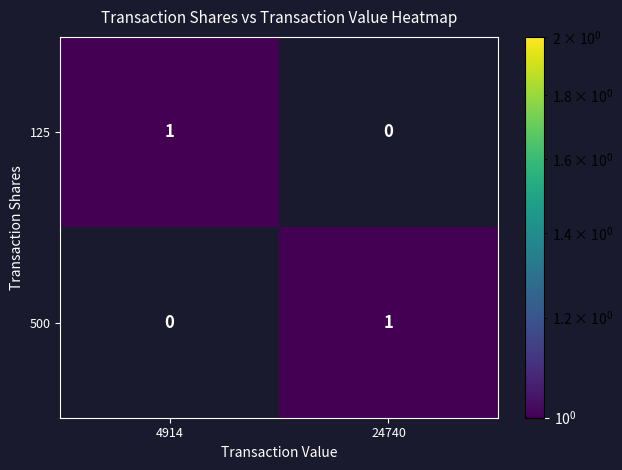

How many data points does each series have?

2